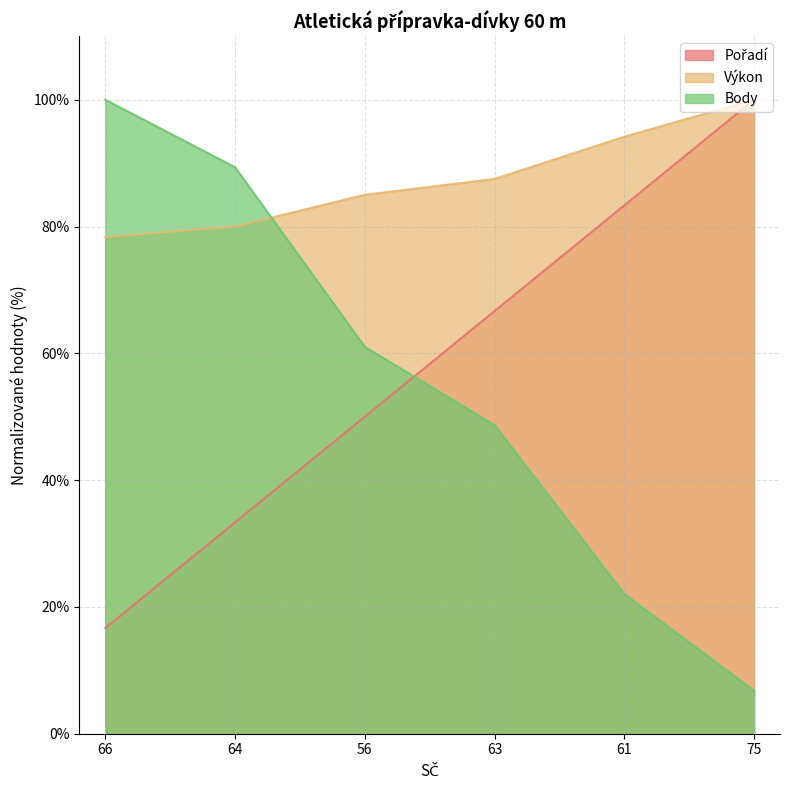

Which label corresponds to the largest value in the chart?

75